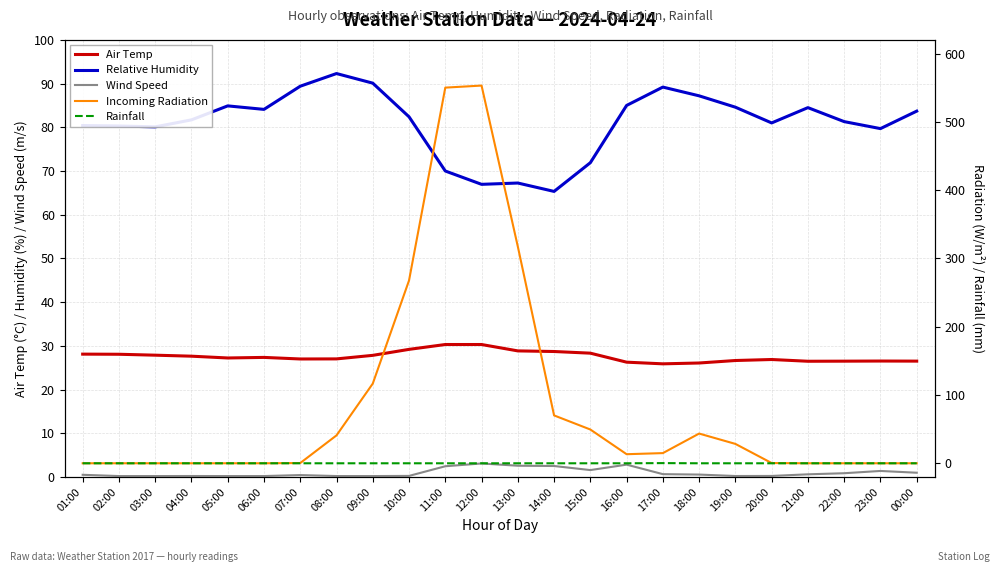

What are all the series names shown in the legend?

Air Temp, Relative Humidity, Wind Speed, Incoming Radiation, Rainfall